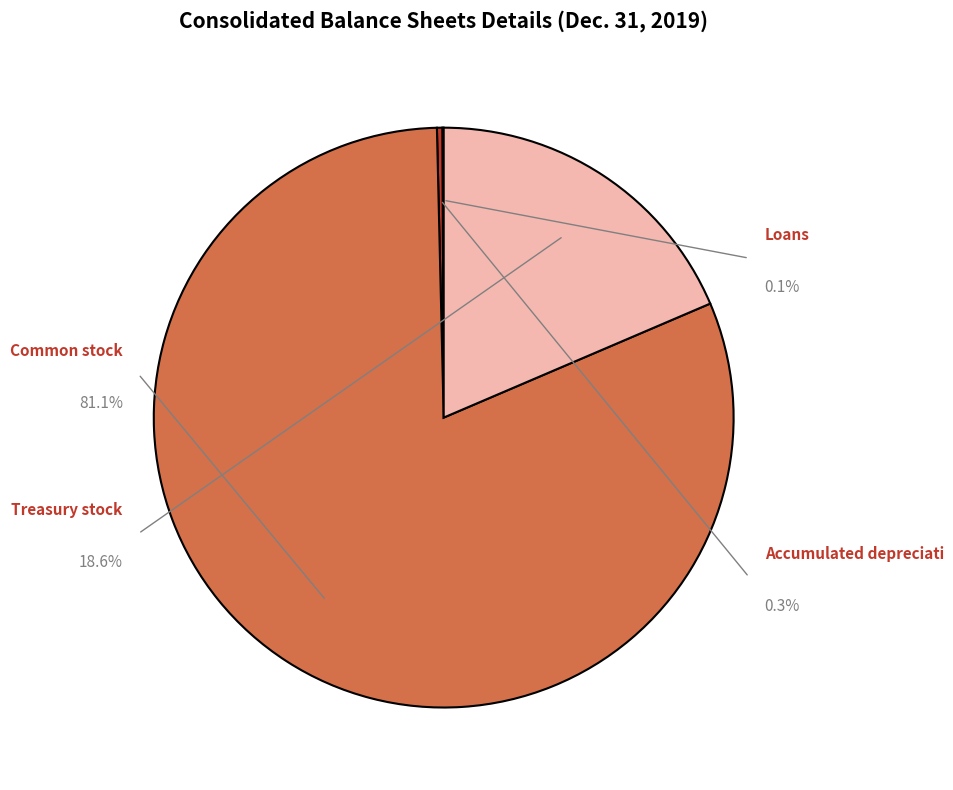

Between Common stock, shares outstanding and Loans, allowance for loan losses, which is larger?

Common stock, shares outstanding